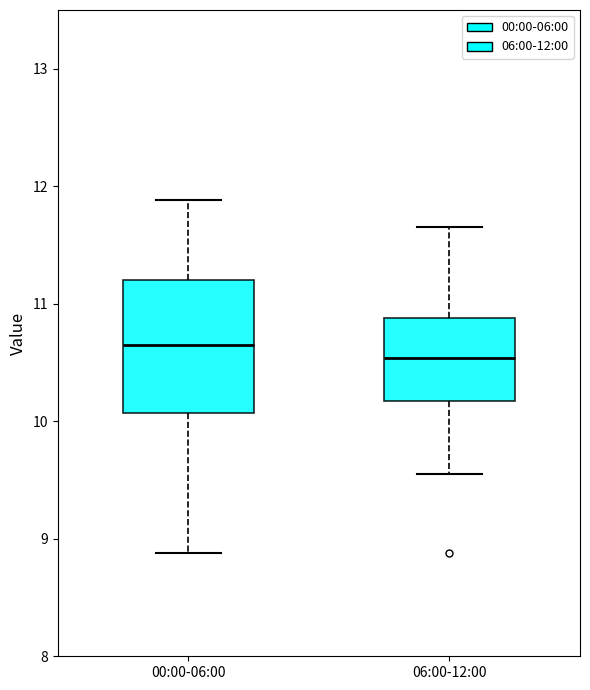

Where does the lower whisker of the box for 00:00-06:00 end on the y-axis? The values are not printed on the chart, so give them approximately, as read against the axis.

8.9